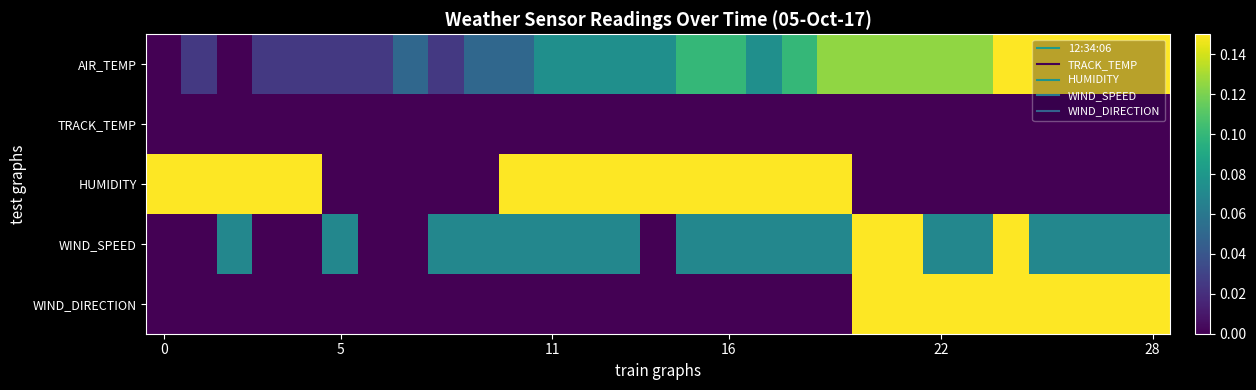

How many categories are shown in the chart?

29